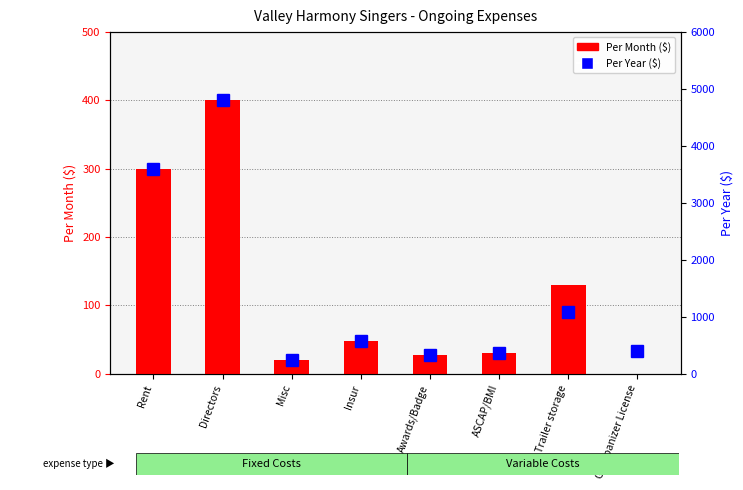

What is the difference between the maximum and minimum values in the Per Month series?

400